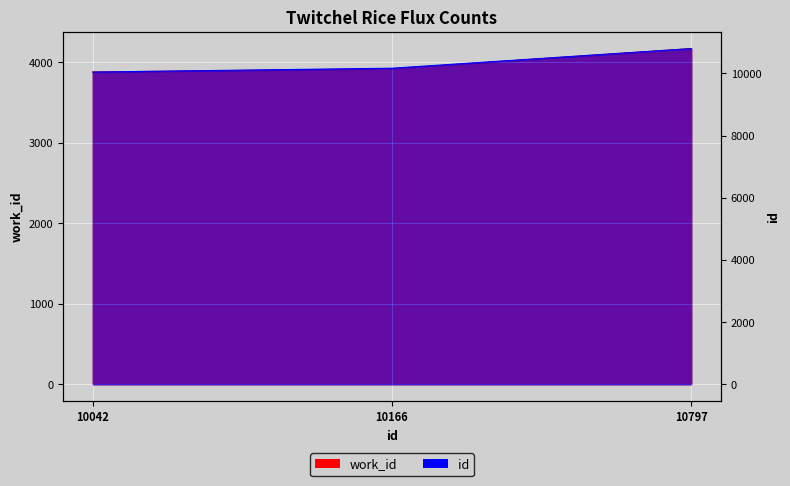

Reading left to right, extract all data points from this chart.

work_id: 10042=3876	10166=3916	10797=4167
id: 10042=10042	10166=10166	10797=10797